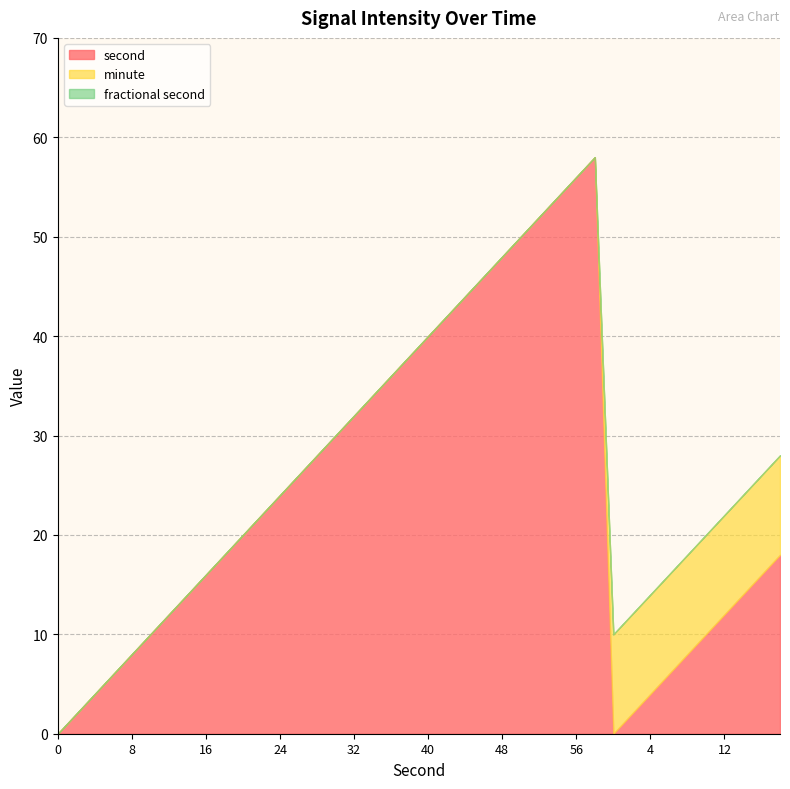

True or false: second has a value of 36 at 36.

True